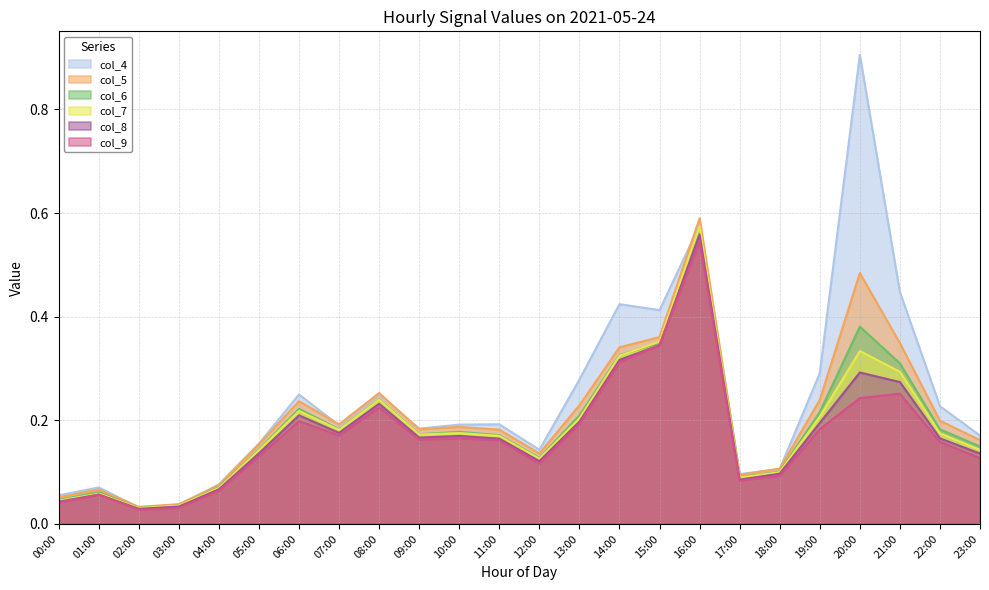

Between 14:00 and 23:00, which series saw the biggest shift?

col_4